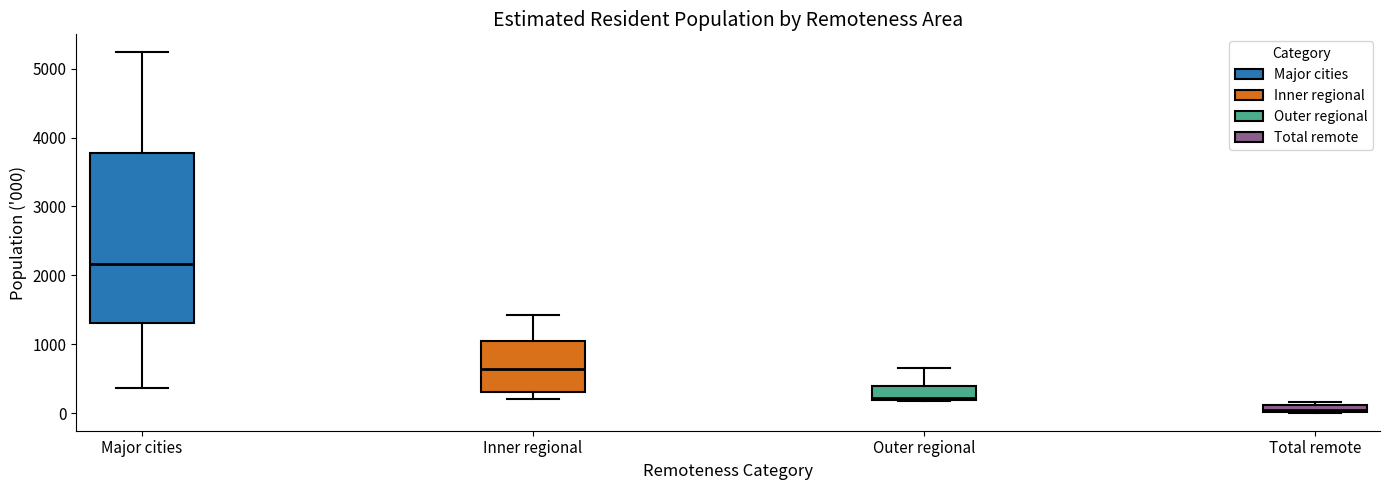

Which box's median line is the lowest?

Total remote